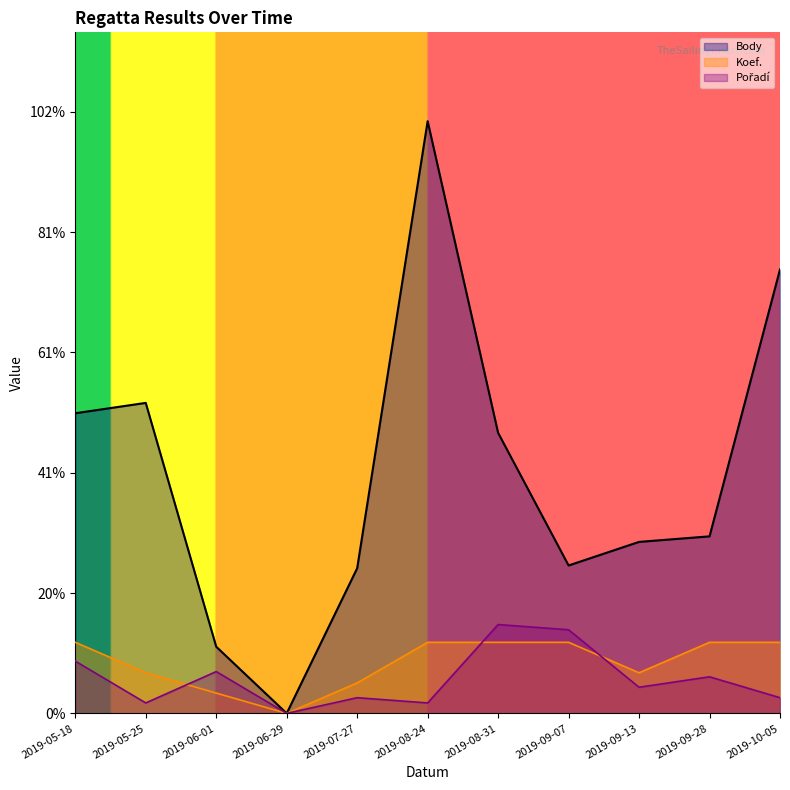

Is the value of Body at 2019-05-18 greater than the value of Pořadí at 2019-08-31?

Yes